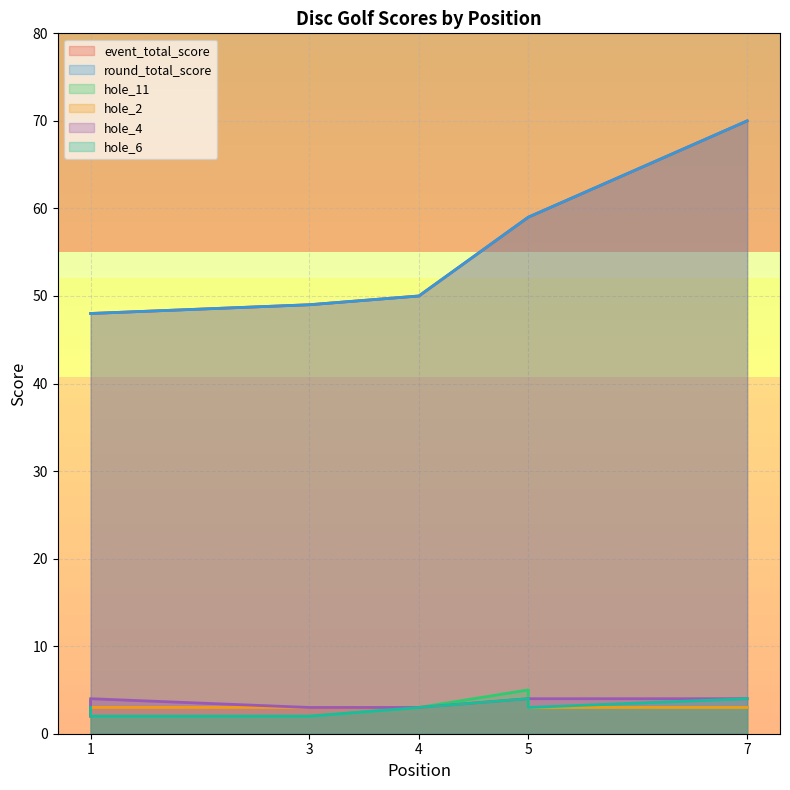

True or false: hole_2 and hole_4 intersect in this chart.

False